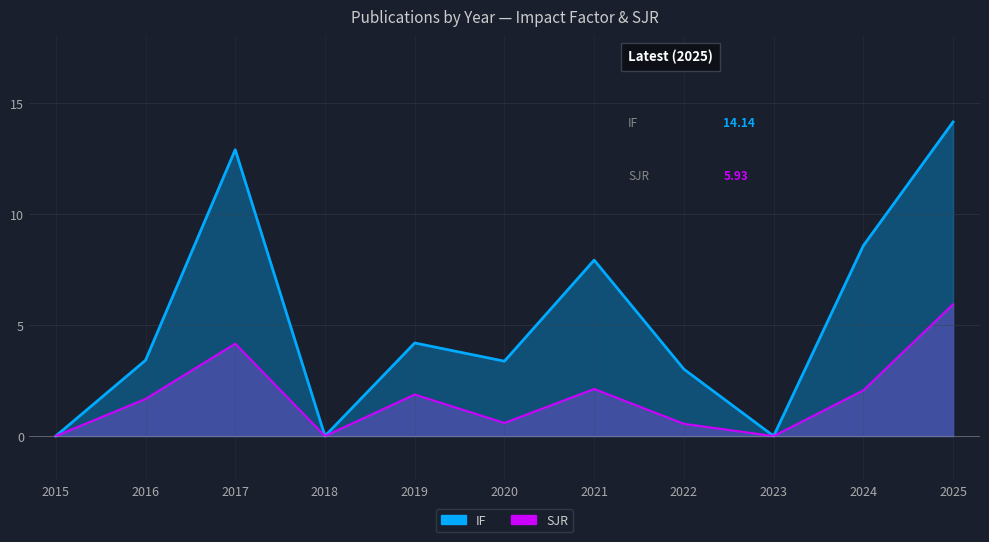

At how many categories does at least one series exceed 13?

1